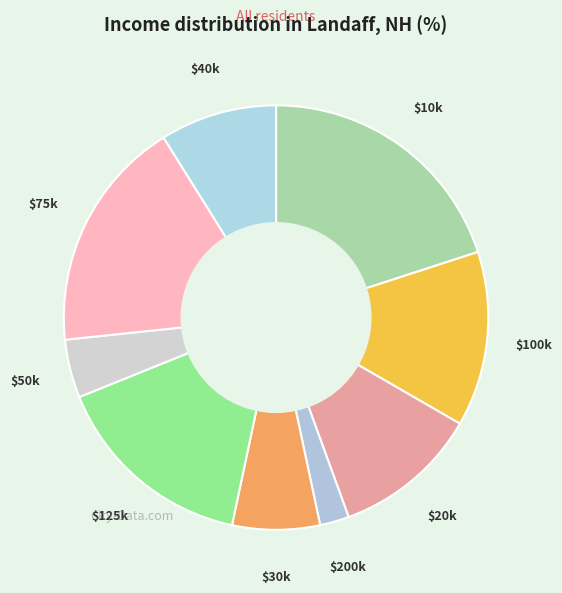

Does any single category account for the majority?

No